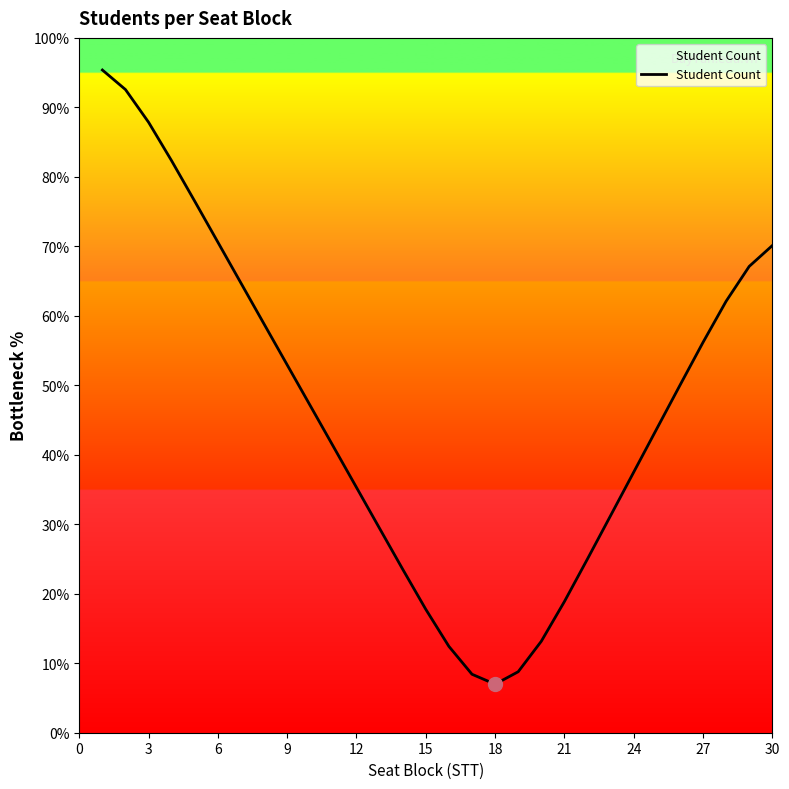

What is the difference between the maximum and minimum values?

88.4